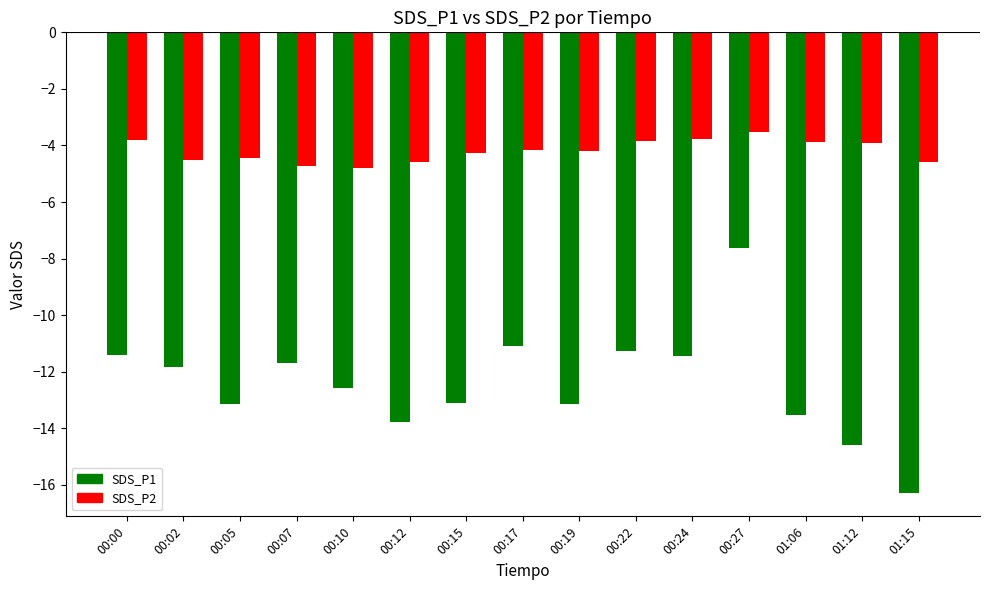

How many bars are there in each group?

2